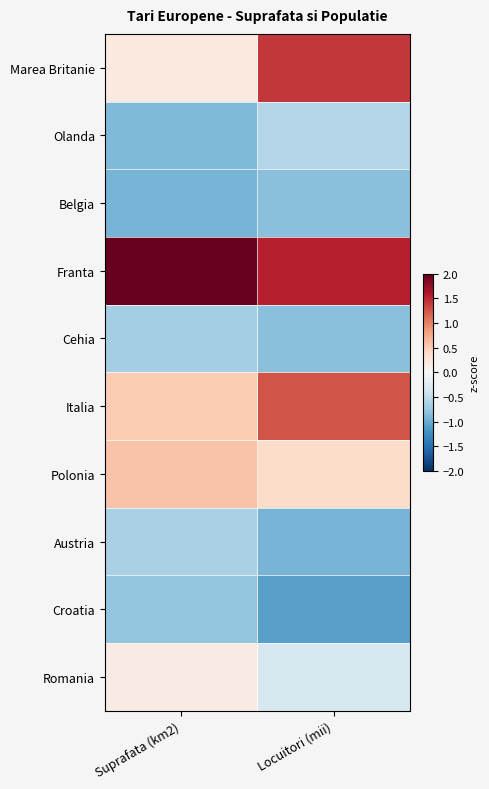

At which category is the sum across all series the highest?

Locuitori (mii)